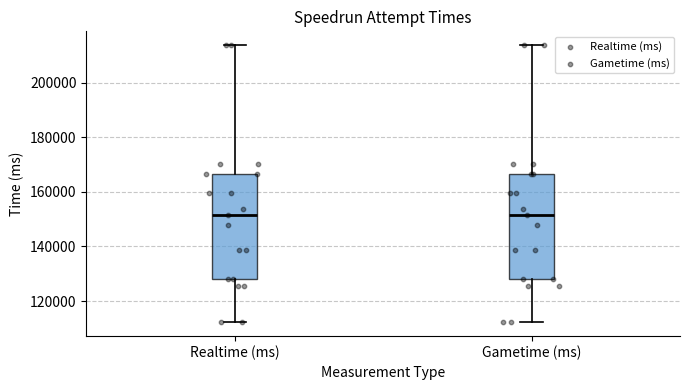

Reading left to right, transcribe this box plot: for each box, give where its median line is, the range the box spans, and where its two whiskers end, as read against the y-axis. The values are not printed on the chart, so give them approximately, as read against the axis.

Realtime (ms): median 152000, box 128000 to 166000, whiskers 112000 to 214000
Gametime (ms): median 152000, box 128000 to 166000, whiskers 112000 to 214000